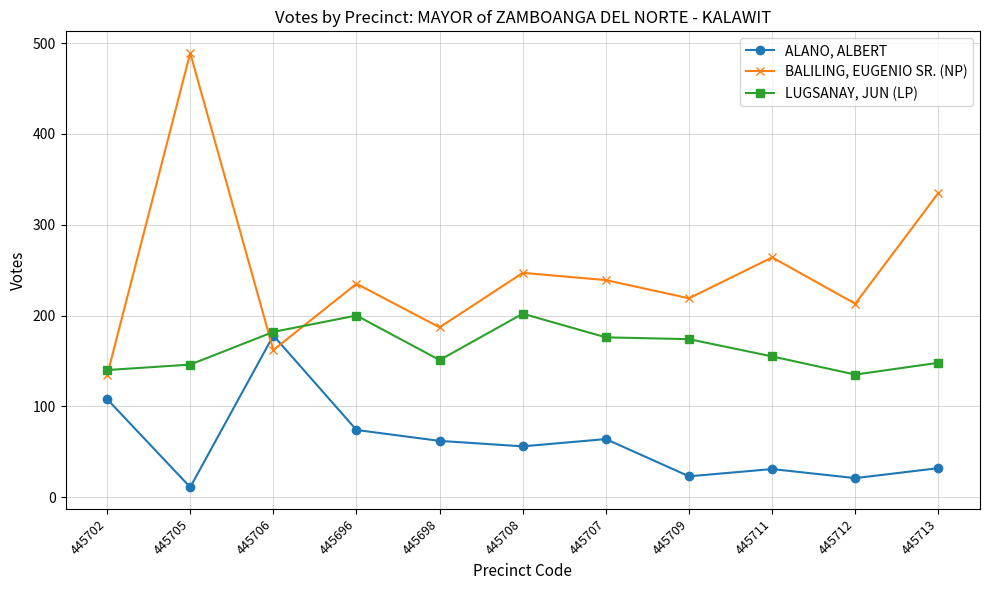

How many data points in ALANO, ALBERT are less than 56?

5